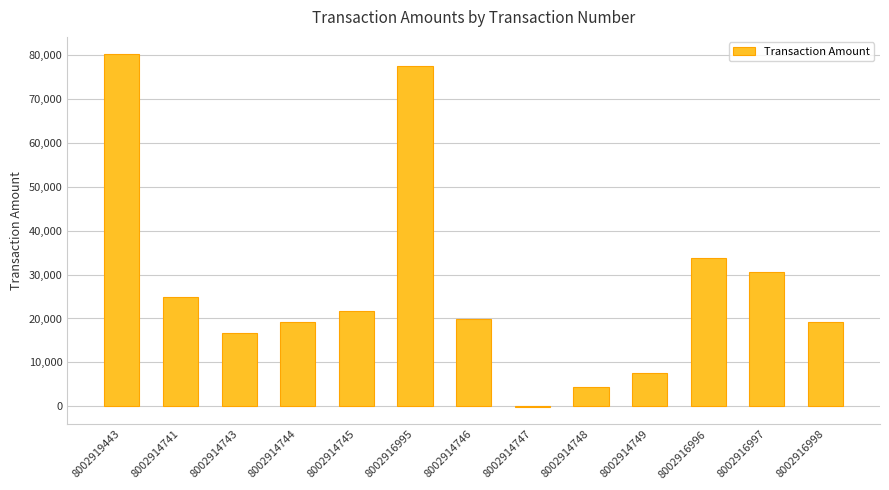

What is the greatest value displayed?

80043.9